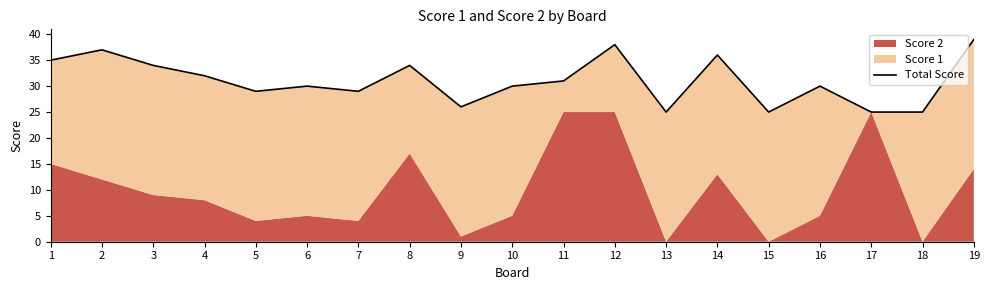

Approximately how many times larger is the value at 16 compared to 11?

1.0